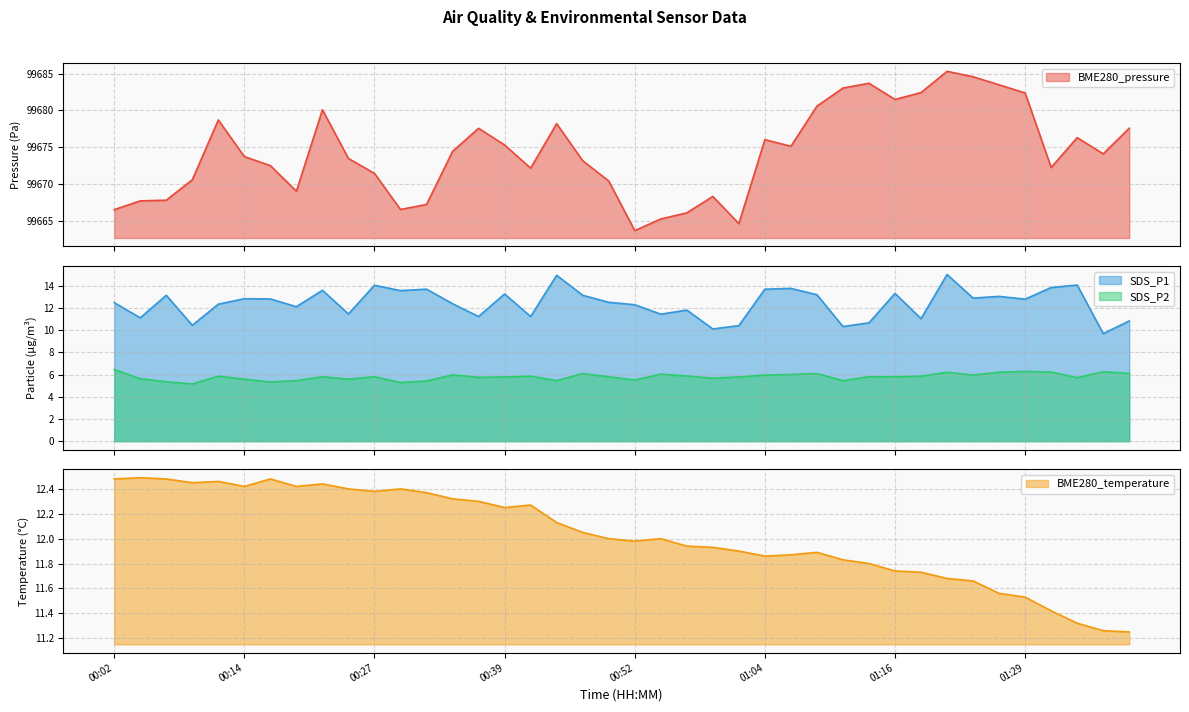

How many interior local valleys does the SDS_P1 series have?

14